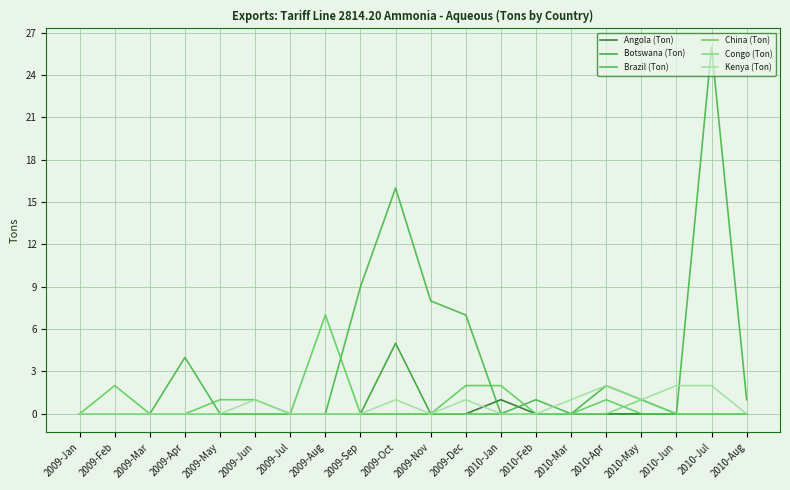

What is the label of the 11th point from the left?

2009-Nov